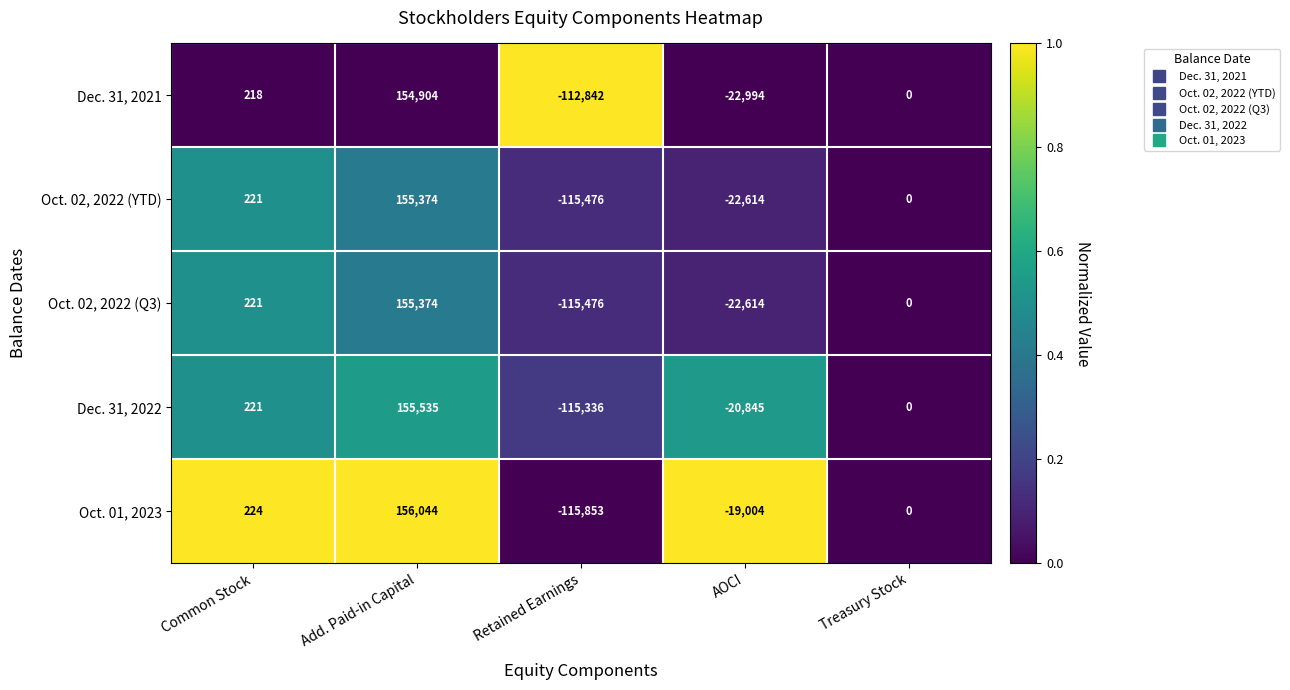

How many categories are shown in the chart?

5